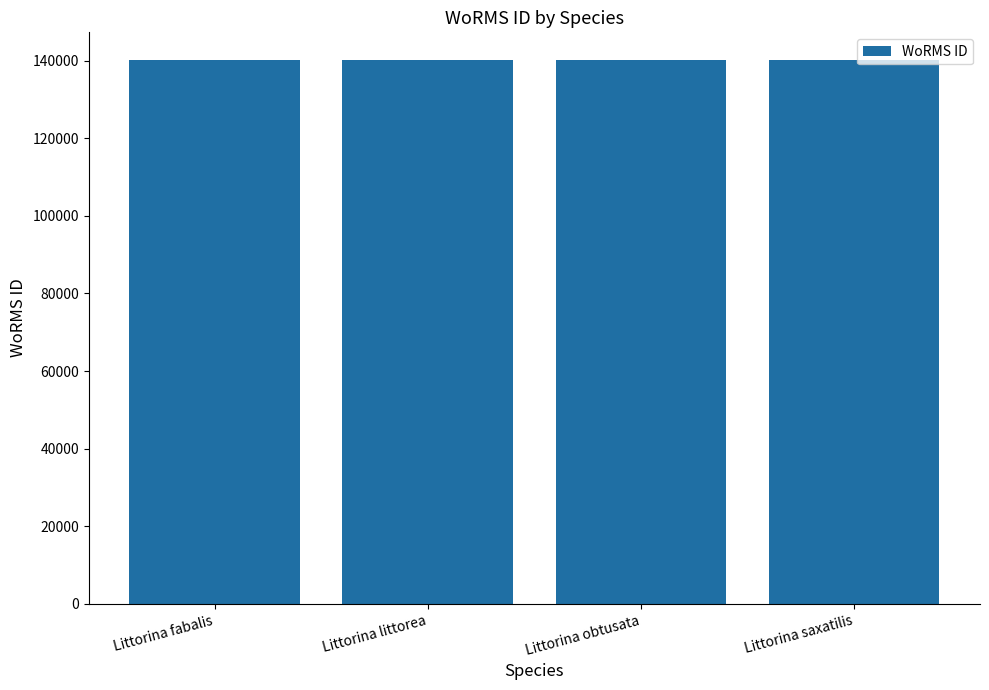

What value does the data have at Littorina fabalis?

140261